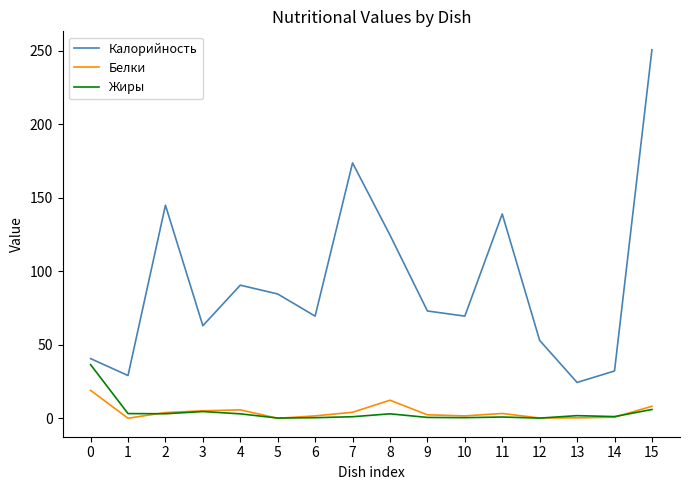

Which series has the largest total across all categories?

Калорийность